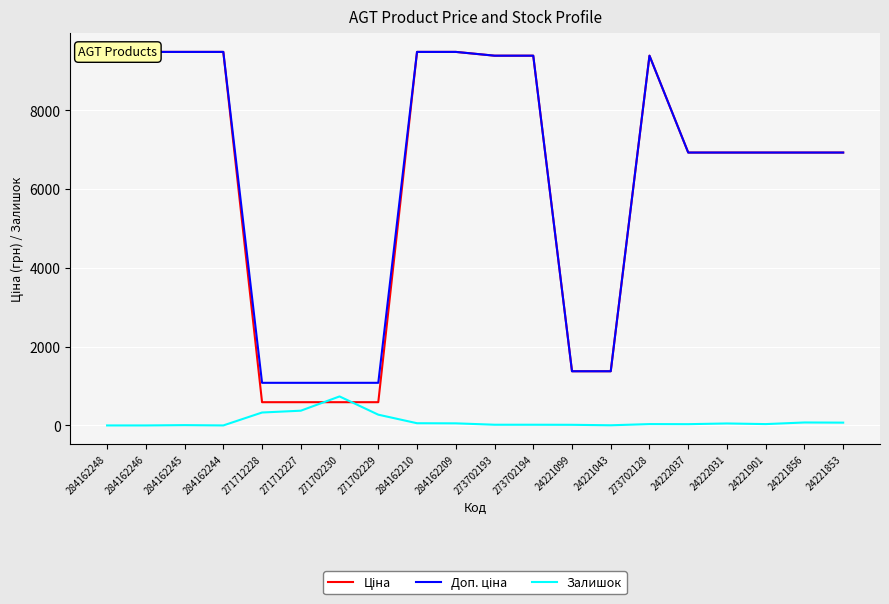

Is it true that Залишок equals 214.2 at 271712228?

False